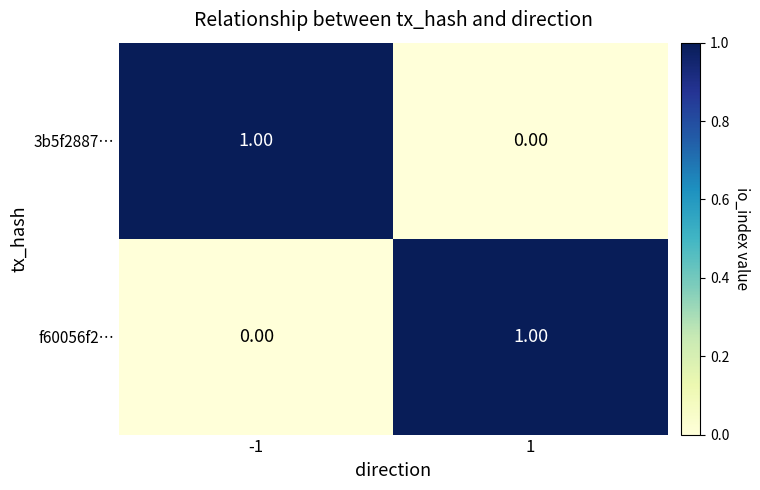

What is the spread (max minus min) of values at 1?

1